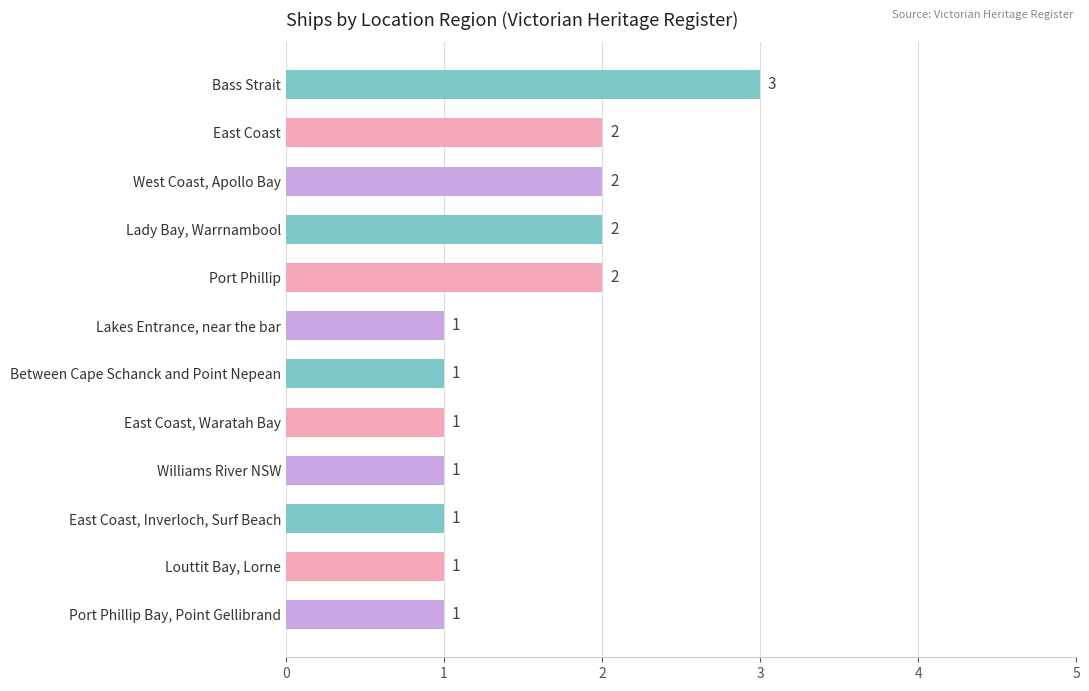

The chart shows a value of 2 at East Coast, Inverloch, Surf Beach. True or false?

False